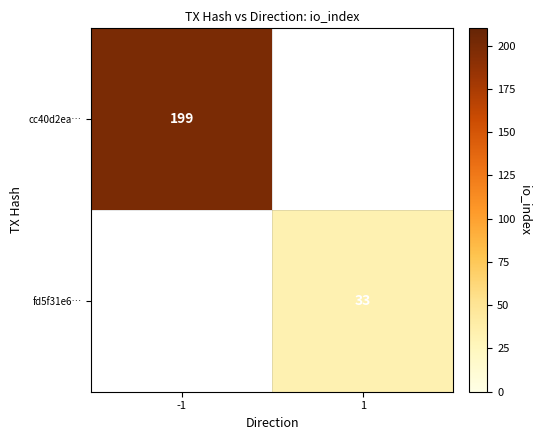

Is it true that fd5f31e6… equals 10 at 1?

False